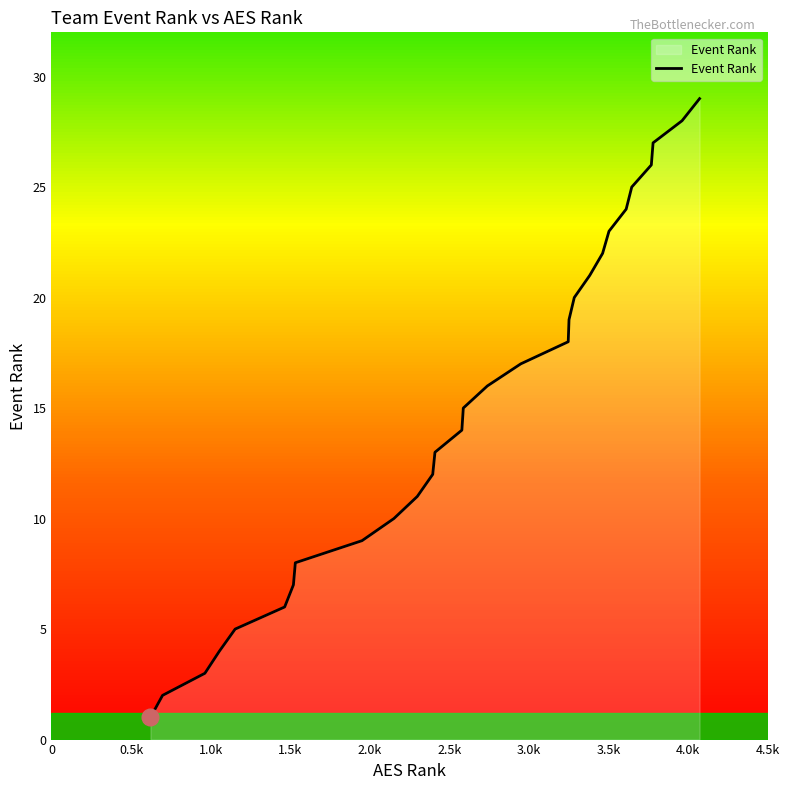

What is the maximum value shown in the chart?

29